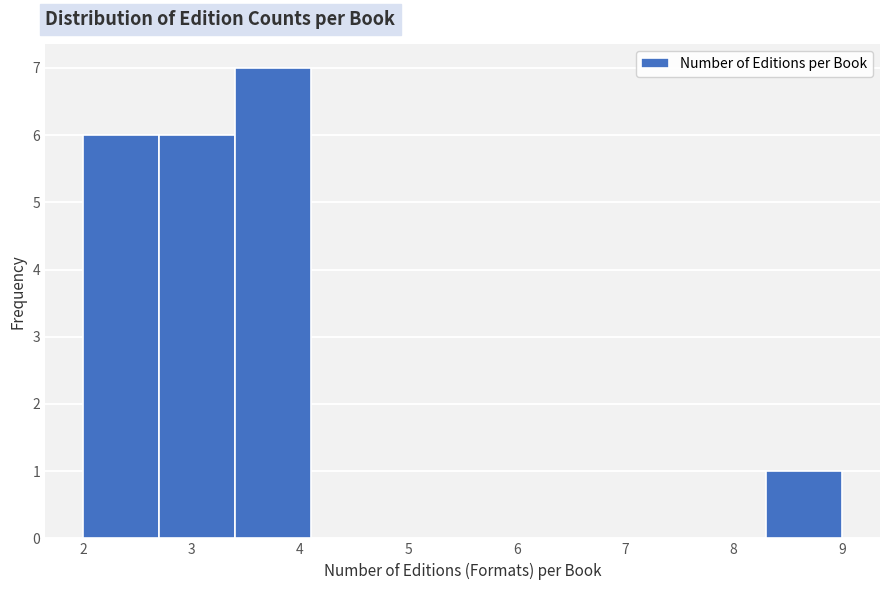

How tall is the bar that spans 8.3 to 9.0 on the x-axis? The values are not printed on the chart, so give them approximately, as read against the axis.

1